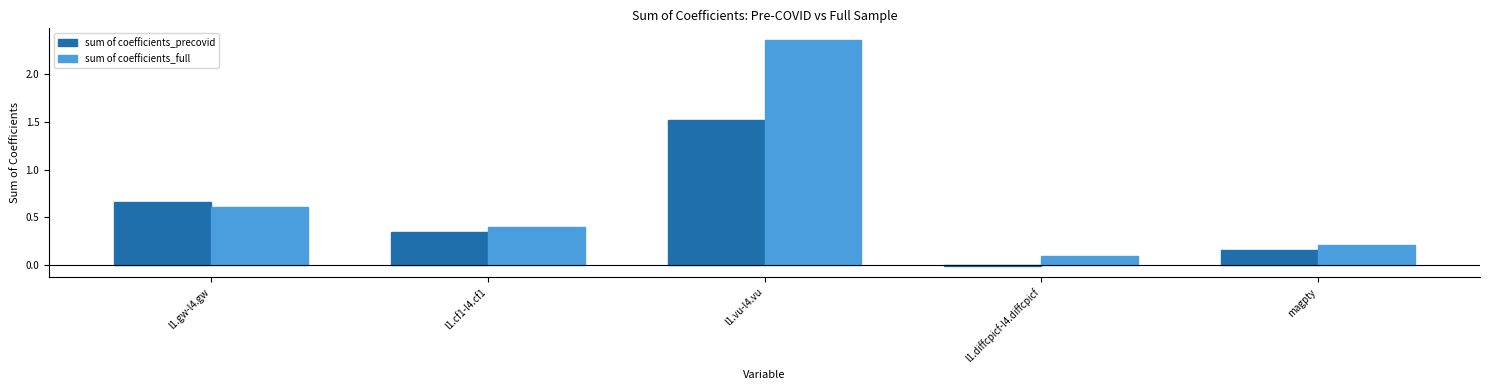

How many data points in sum of coefficients_precovid are above 0?

4